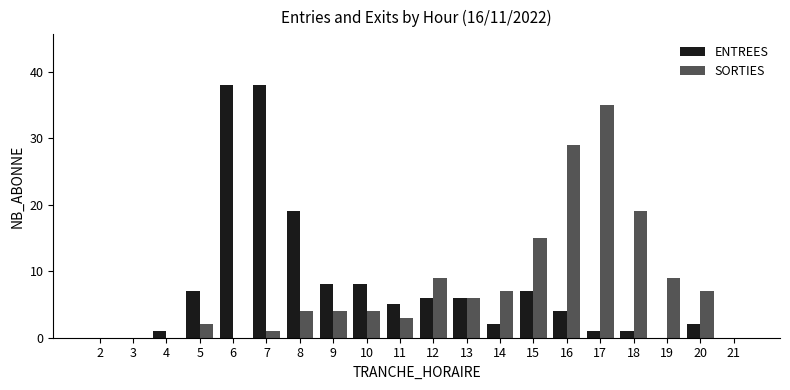

Is it true that ENTREES equals 0 at 3?

True